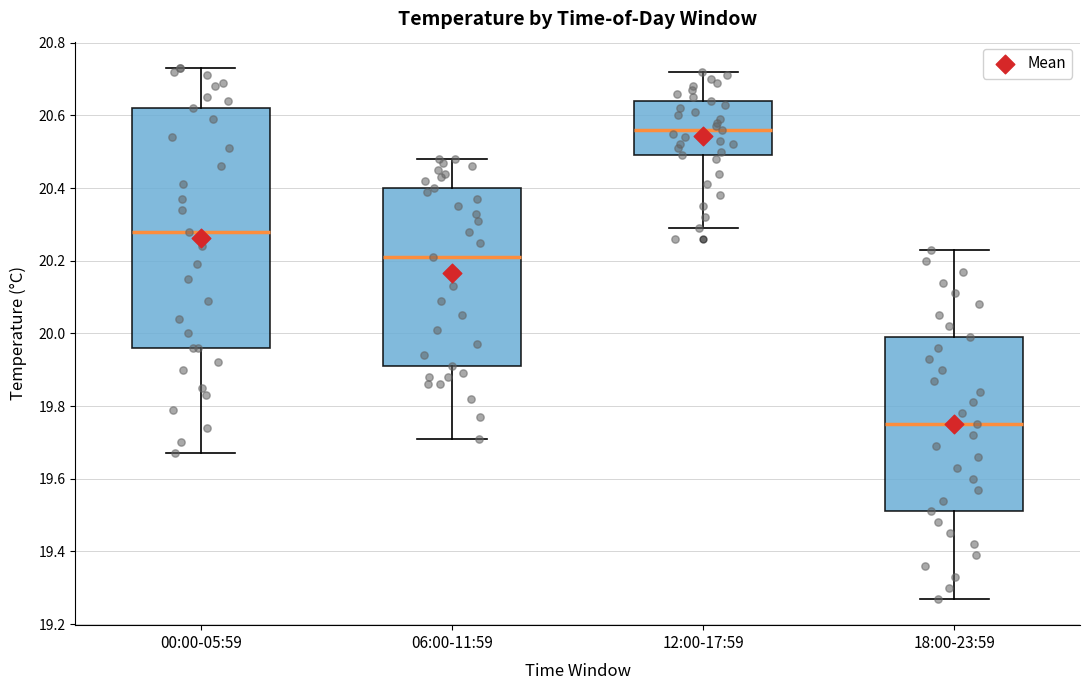

Reading left to right, transcribe this box plot: for each box, give where its median line is, the range the box spans, and where its two whiskers end, as read against the y-axis. The values are not printed on the chart, so give them approximately, as read against the axis.

00:00-05:59: median 20.28, box 19.96 to 20.62, whiskers 19.68 to 20.74
06:00-11:59: median 20.22, box 19.92 to 20.40, whiskers 19.72 to 20.48
12:00-17:59: median 20.56, box 20.50 to 20.64, whiskers 20.30 to 20.72
18:00-23:59: median 19.76, box 19.52 to 20.00, whiskers 19.28 to 20.24